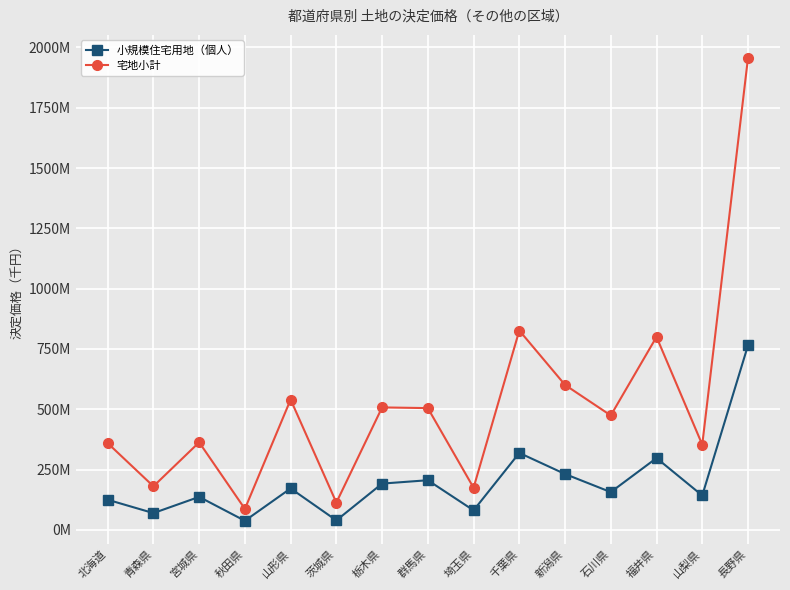

What is the minimum value shown in the chart?

37643708